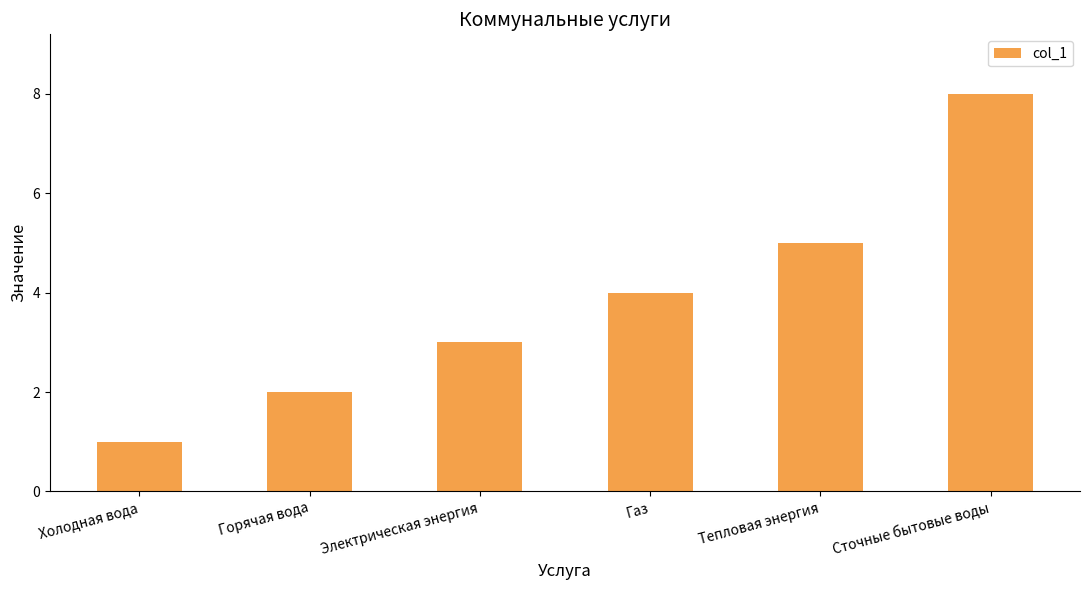

How many distinct data groups are displayed?

1